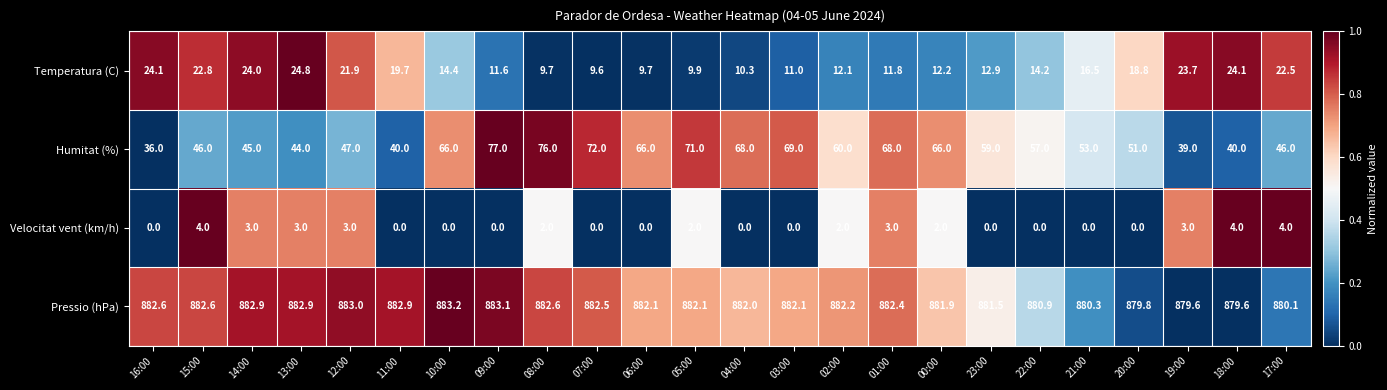

The Pressio (hPa) series shows 201.7 at 16:00. True or false?

False